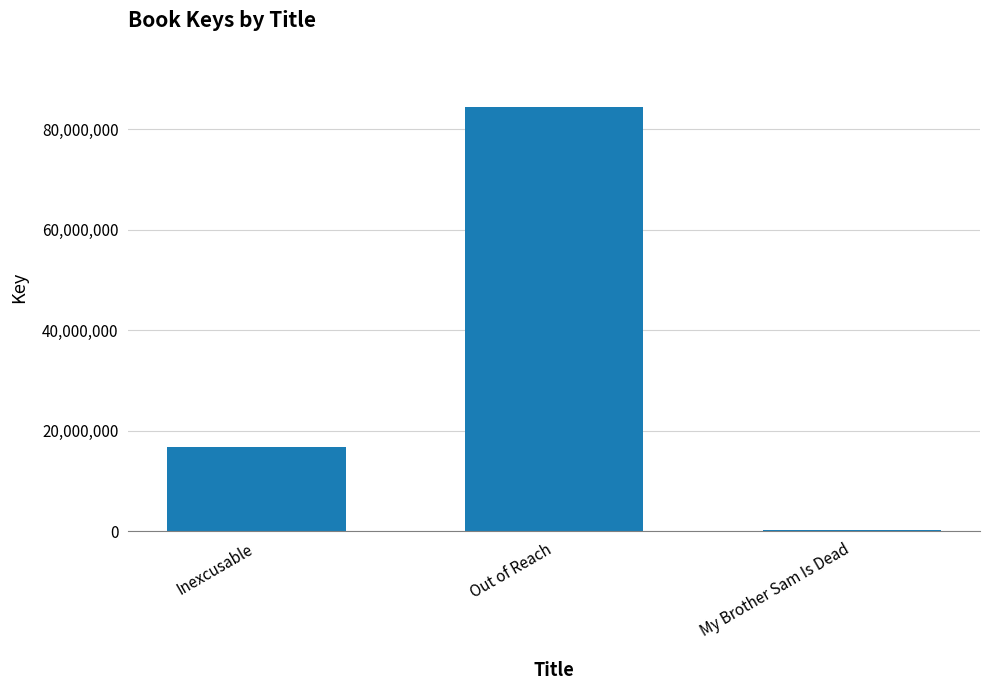

What is the difference between the values at My Brother Sam Is Dead and Inexcusable?

16443089